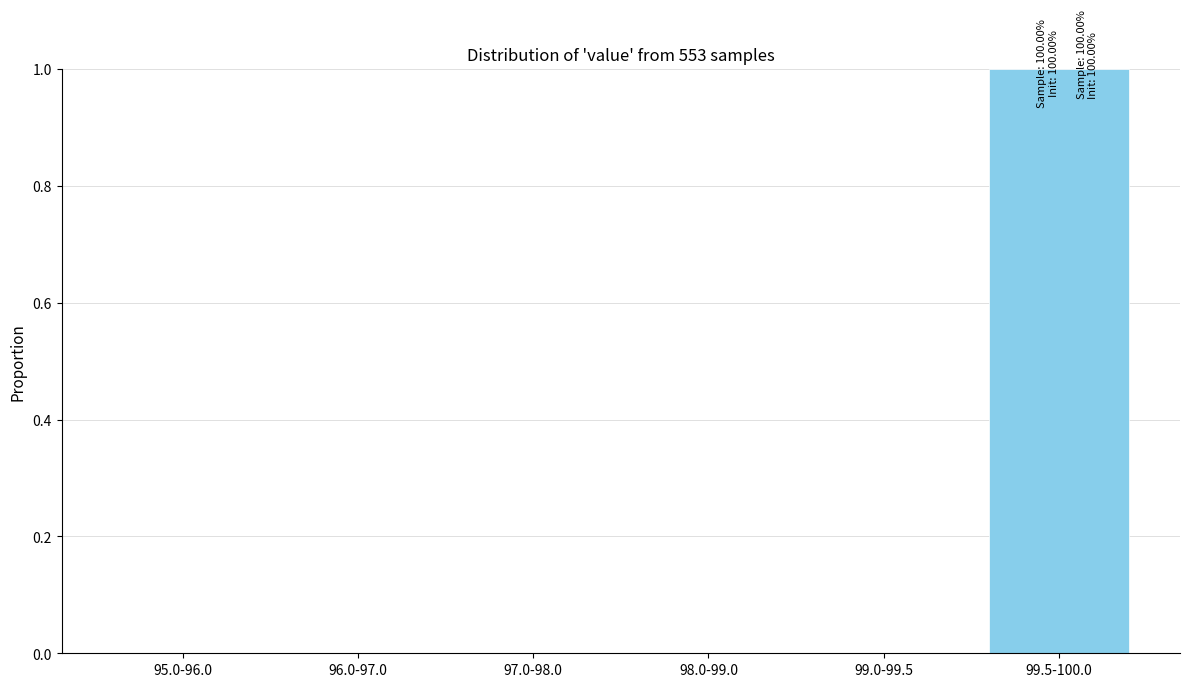

Reading right to left, list all the values displayed in this chart.

99.5-100.0=1	99.0-99.5=0	98.0-99.0=0	97.0-98.0=0	96.0-97.0=0	95.0-96.0=0